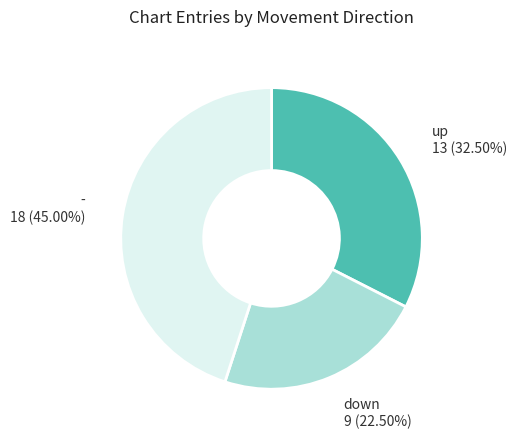

Is there any slice that represents more than half of the pie?

No